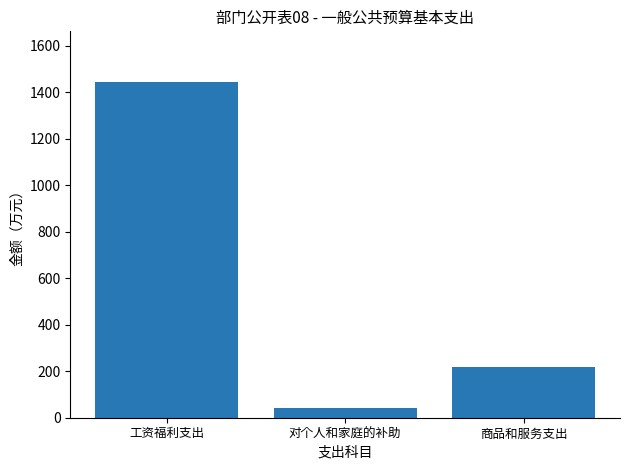

List the labels in order of value, smallest first.

对个人和家庭的补助, 商品和服务支出, 工资福利支出